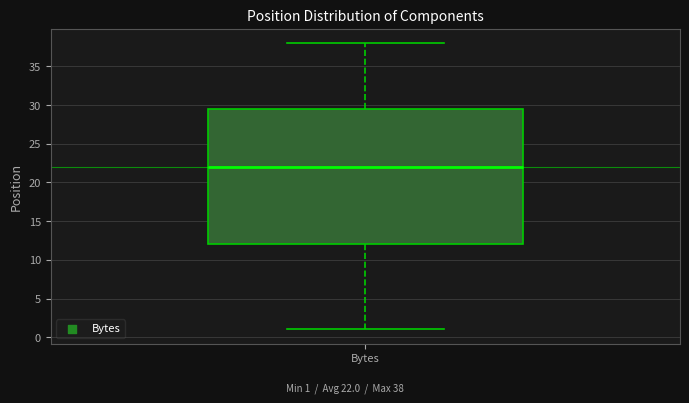

Read this box plot against the y-axis: the position of the median line, the range covered by the box, and the ends of both whiskers. The values are not printed on the chart, so give them approximately, as read against the axis.

median 22.0, box 12.0 to 29.5, whiskers 1.0 to 38.0